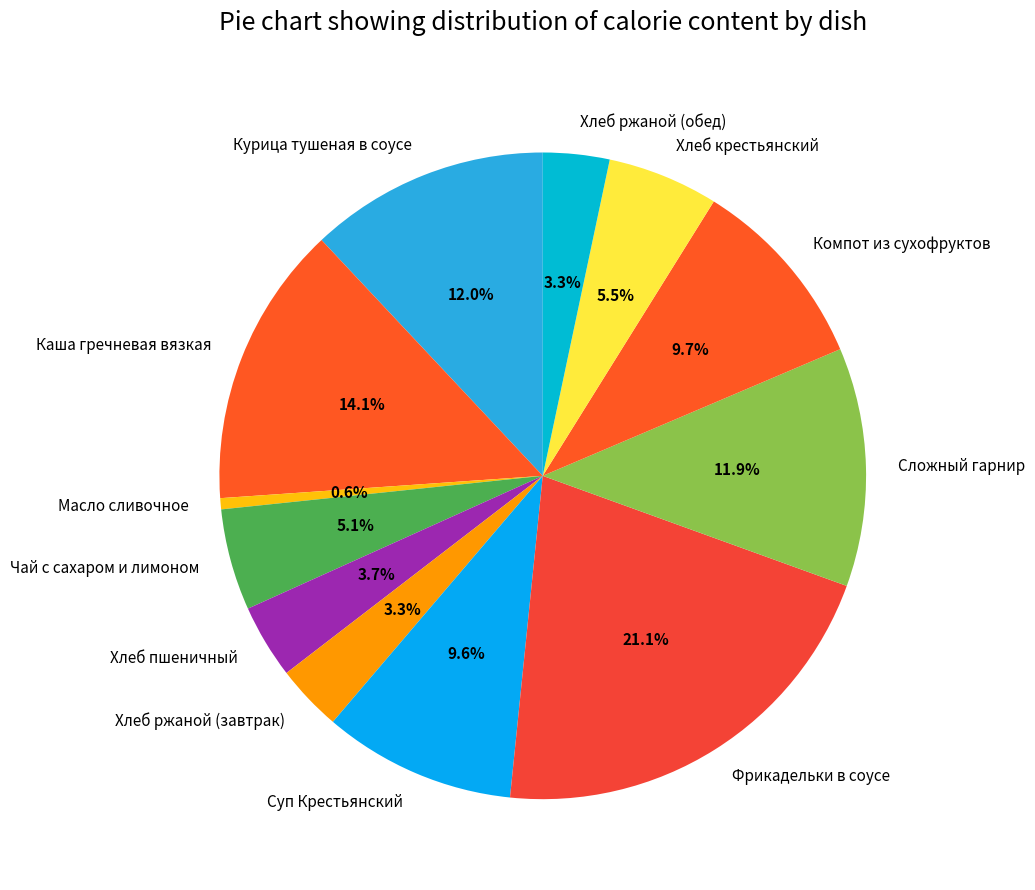

To the nearest percent, what is the combined percentage of Чай с сахаром и лимоном and Курица тушеная в соусе?

17%